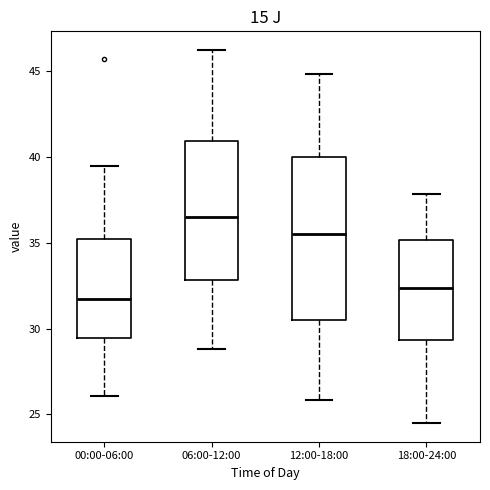

Reading left to right, read every box against the y-axis: the position of its median line, the range the box covers, and the ends of its whiskers. The values are not printed on the chart, so give them approximately, as read against the axis.

00:00-06:00: median 31.5, box 29.5 to 35.0, whiskers 26.0 to 39.5
06:00-12:00: median 36.5, box 33.0 to 41.0, whiskers 29.0 to 46.0
12:00-18:00: median 35.5, box 30.5 to 40.0, whiskers 26.0 to 45.0
18:00-24:00: median 32.5, box 29.5 to 35.0, whiskers 24.5 to 38.0